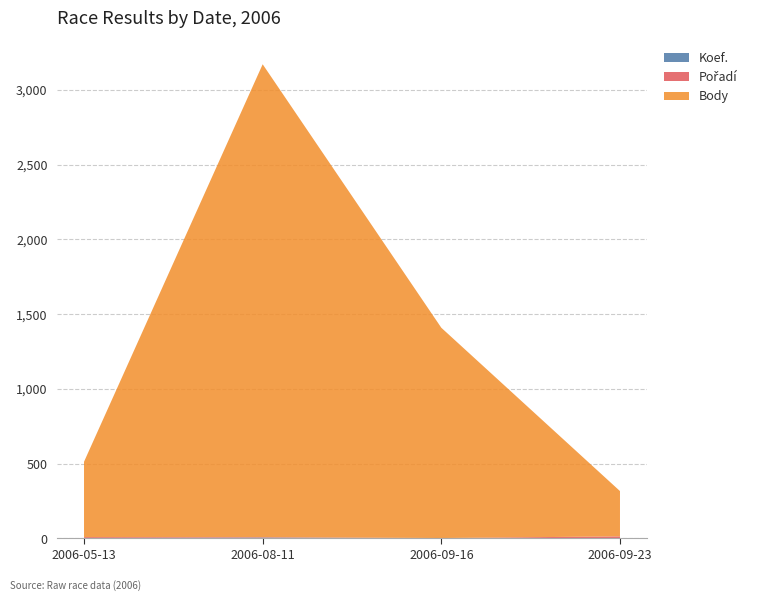

Reading left to right, extract all data points from this chart.

Koef.: 3	6	2	3
Pořadí: 6	3	1	11
Body: 504	3162	1406	303